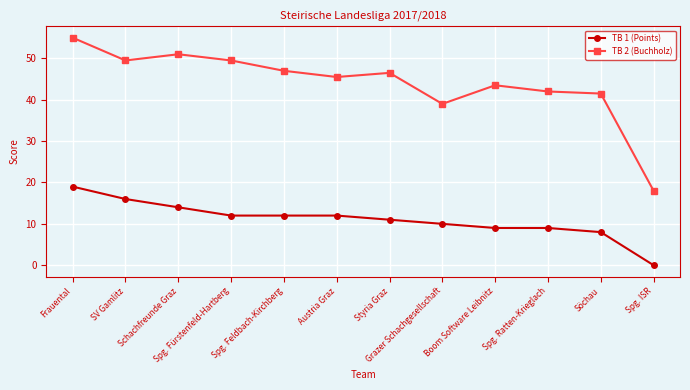

What is the approximate value of TB 1 (Points) at Austria Graz?

12.0